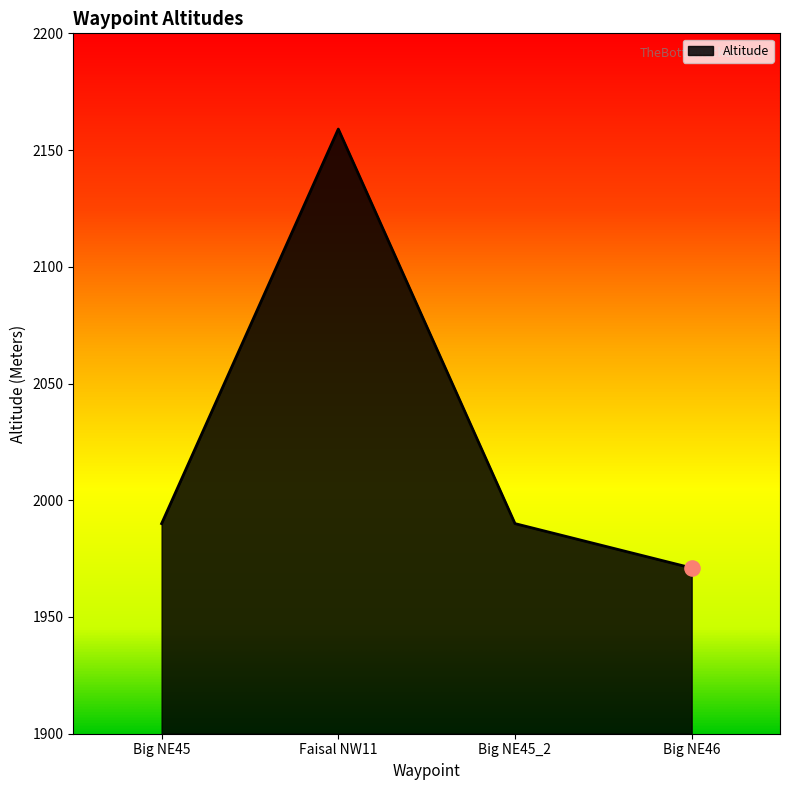

Approximately how many times larger is the value at Big NE45_2 compared to Big NE46?

1.0